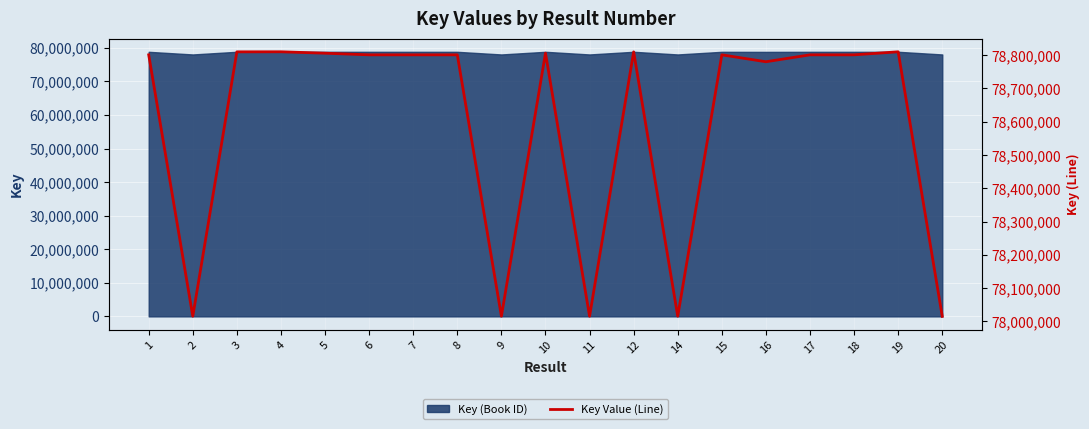

Count the number of categories in the chart.

19